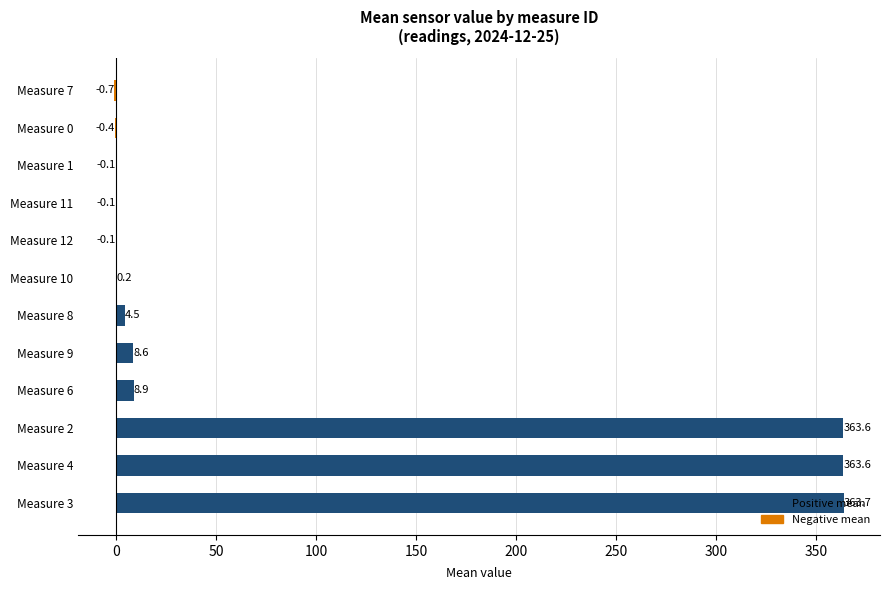

What is the approximate value at Measure 3?

363.7